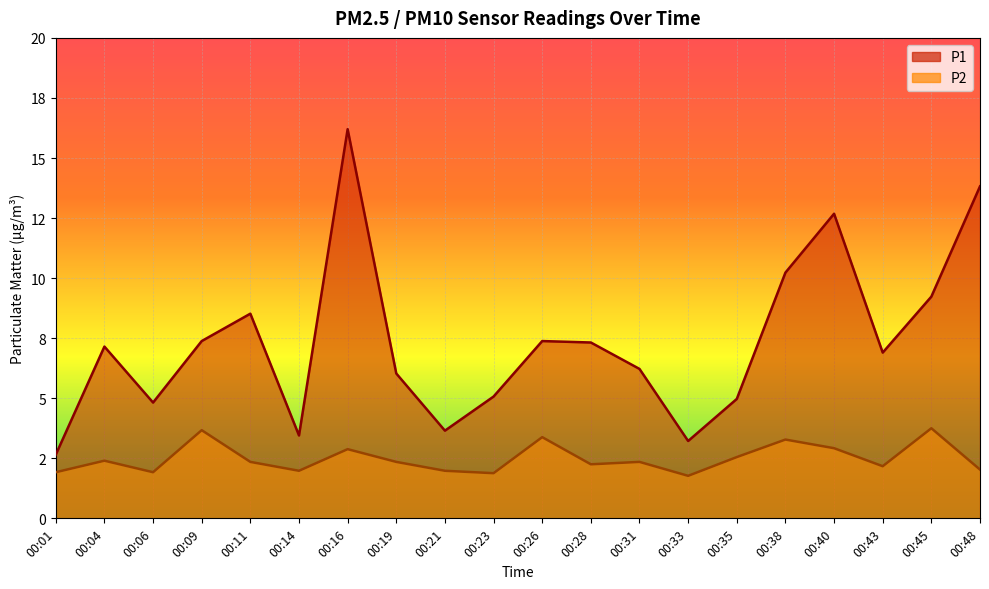

What are all the series names shown in the legend?

P1, P2